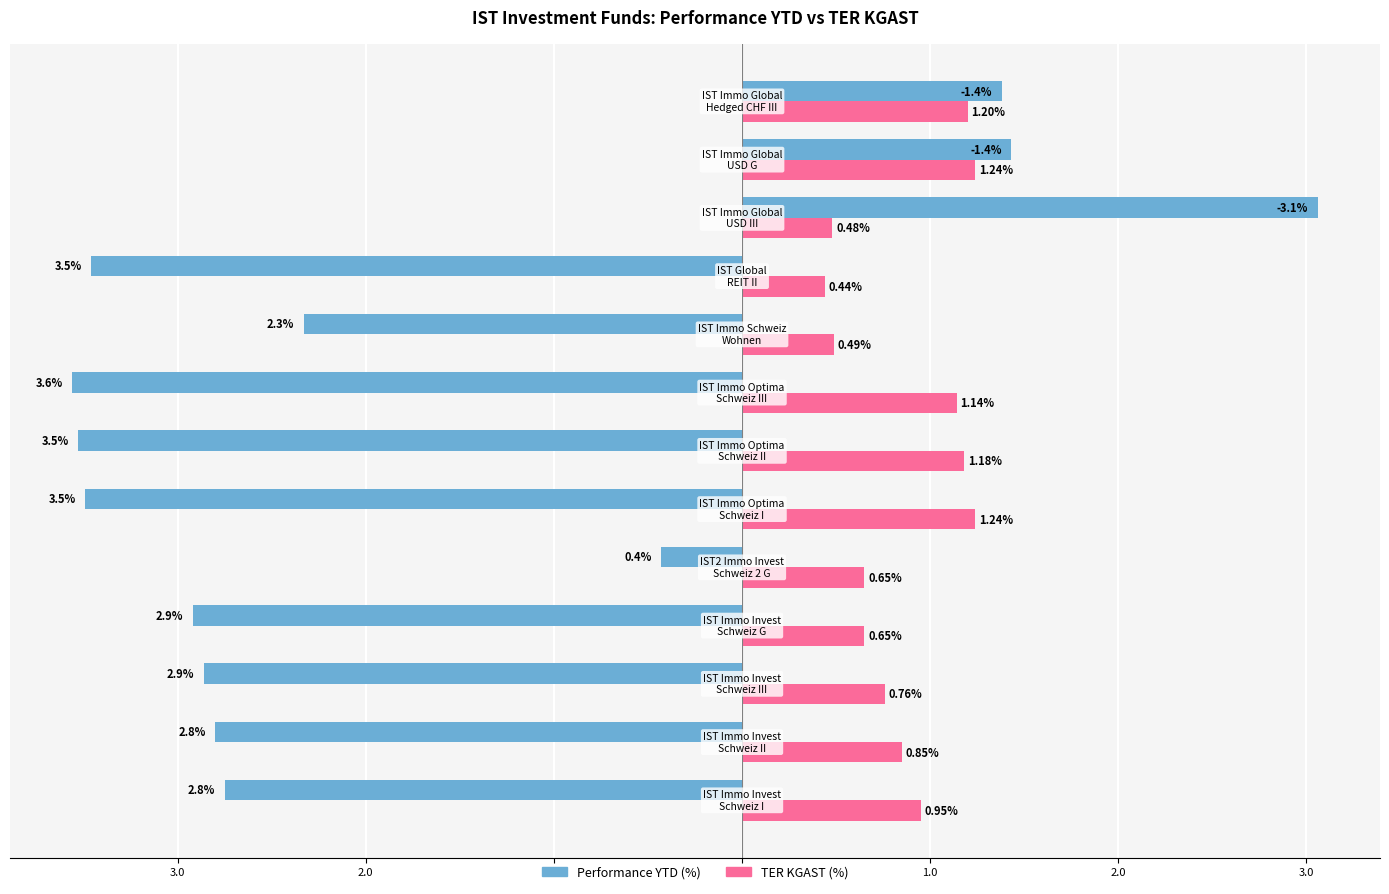

The TER KGAST % series shows 1.1 at 1.0. True or false?

False